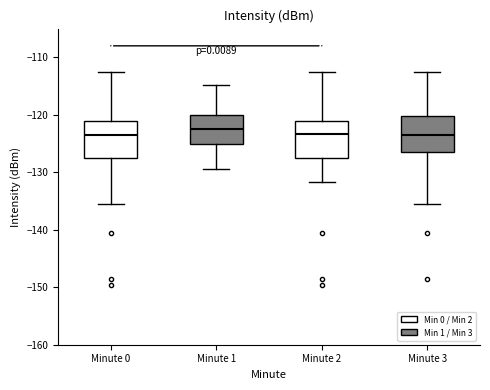

Reading left to right, transcribe this box plot: for each box, give where its median line is, the range the box spans, and where its two whiskers end, as read against the y-axis. The values are not printed on the chart, so give them approximately, as read against the axis.

Minute 0: median -124, box -127 to -121, whiskers -136 to -113
Minute 1: median -122, box -125 to -120, whiskers -129 to -115
Minute 2: median -123, box -127 to -121, whiskers -132 to -113
Minute 3: median -124, box -126 to -120, whiskers -136 to -113